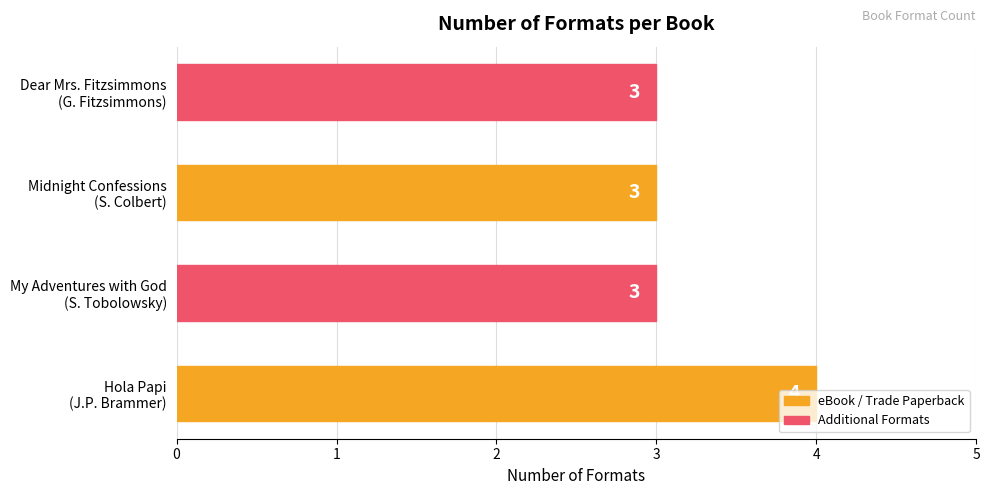

How many bars are there in total?

4